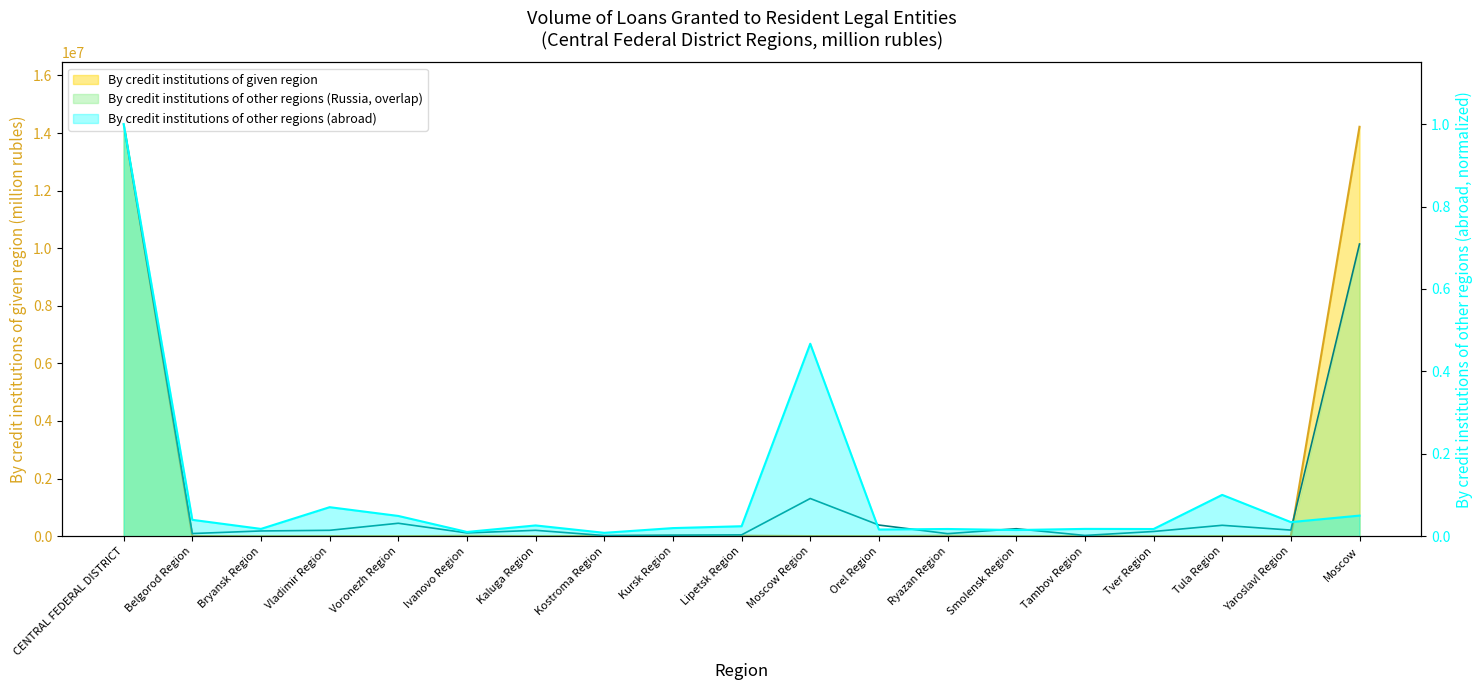

What is the label of the 6th point from the right?

Smolensk Region